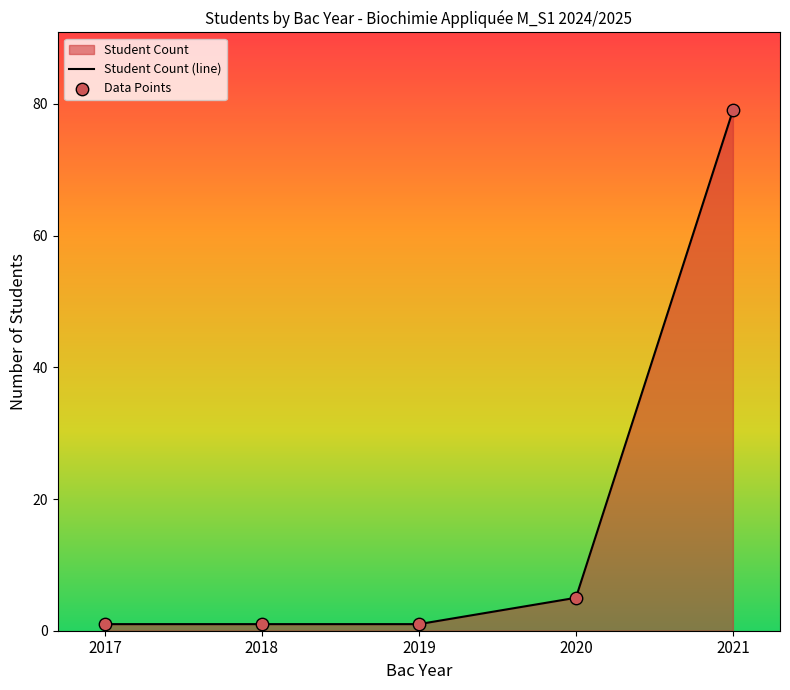

What is the total value across all series at 2018?

2